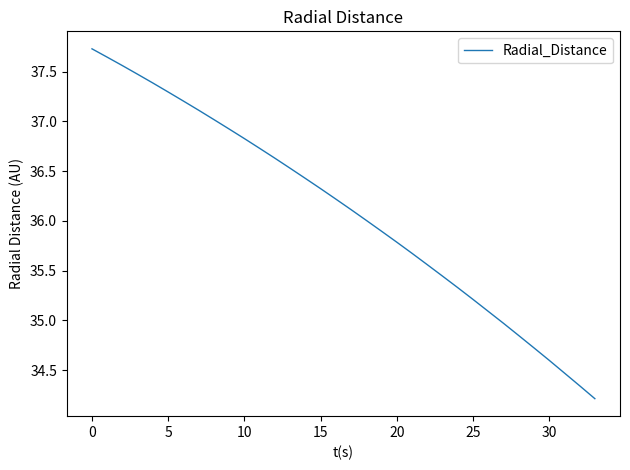

What is the greatest value displayed?

37.7